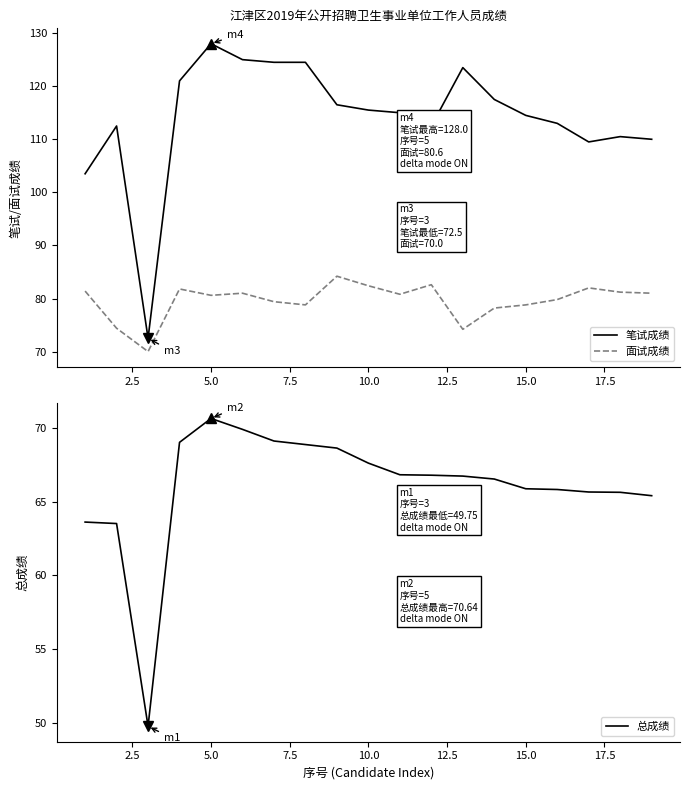

Does the chart have visible grid lines?

No